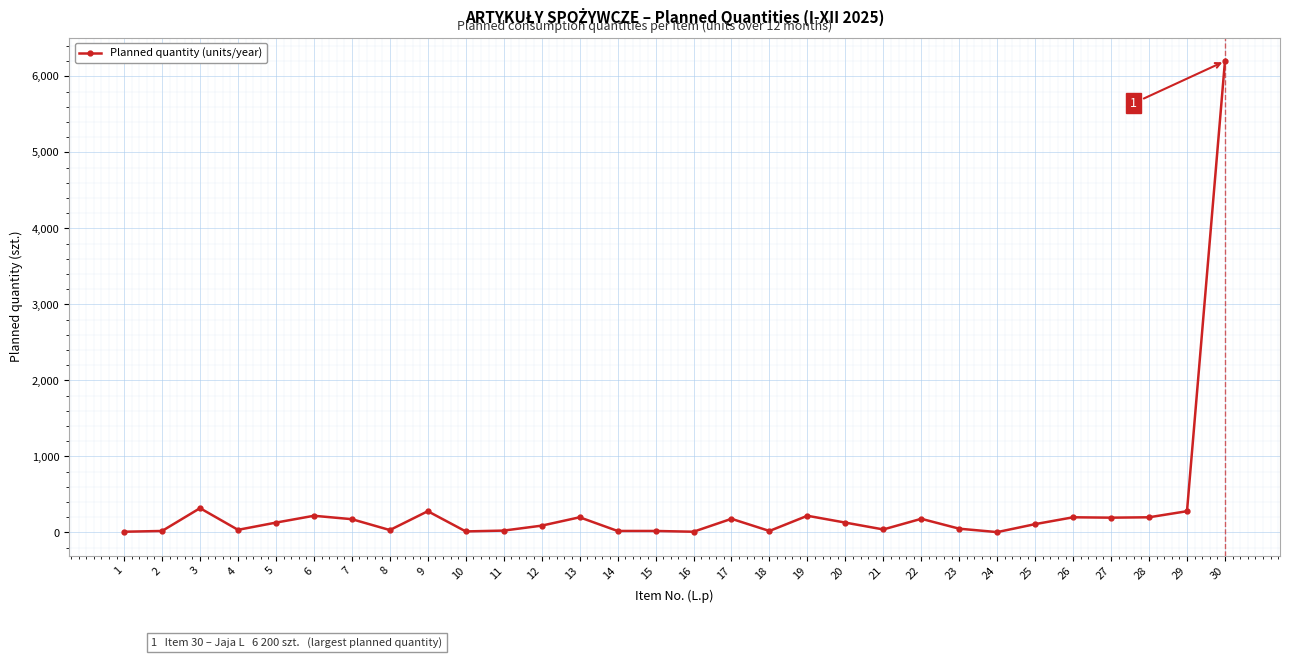

True or false: the data has more than 1 interior local peaks.

True